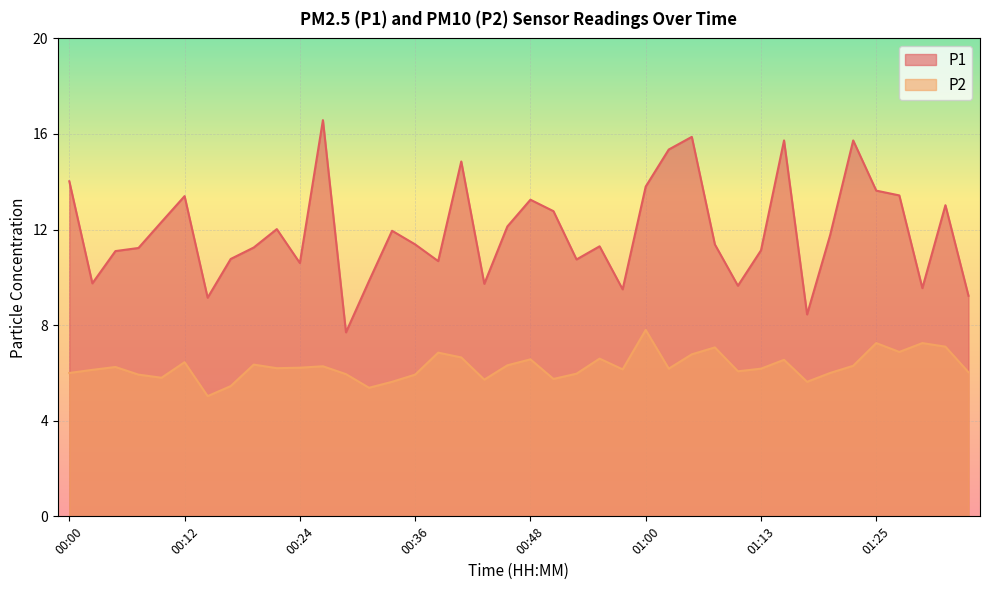

What is the spread (max minus min) of values at 00:55?

4.7